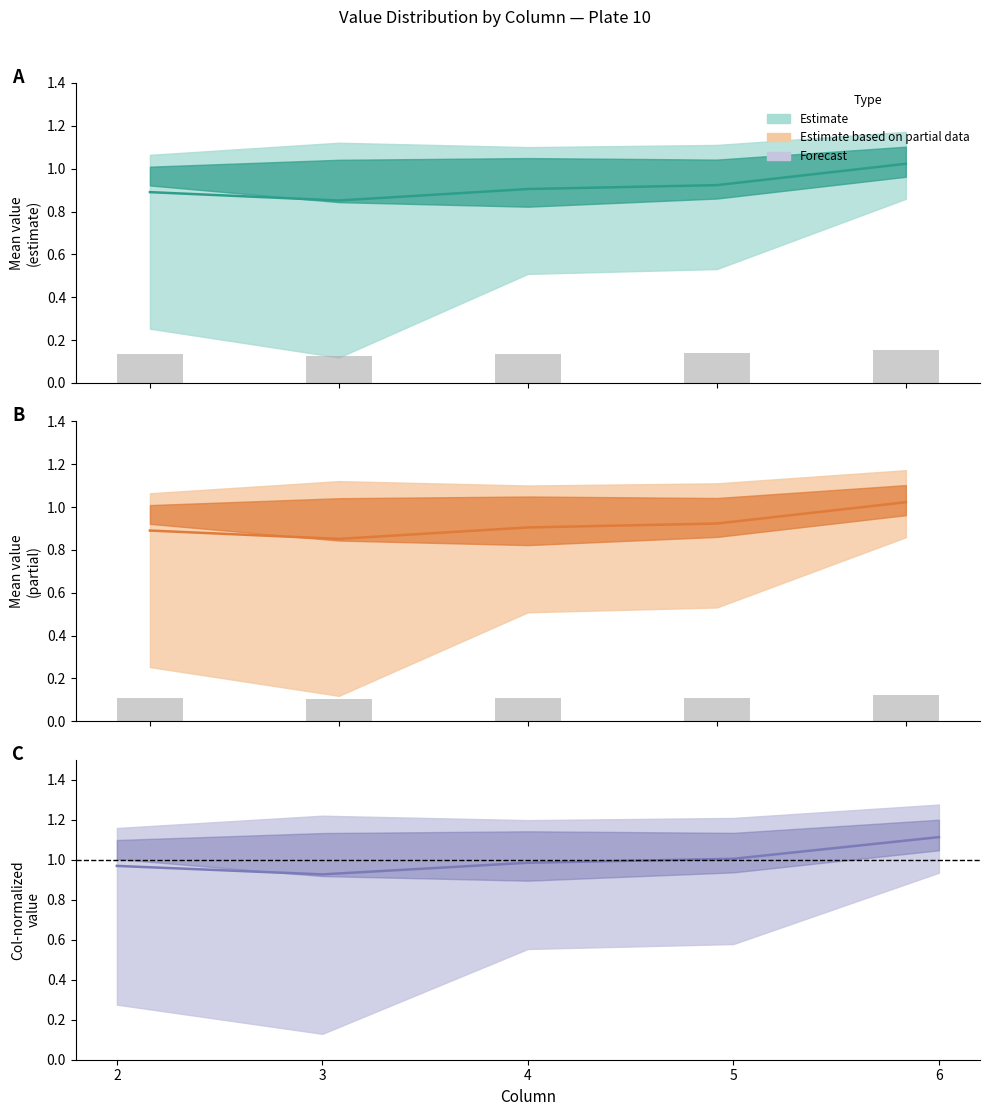

What is the difference between the maximum and minimum values in the Forecast (mean) series?

0.2